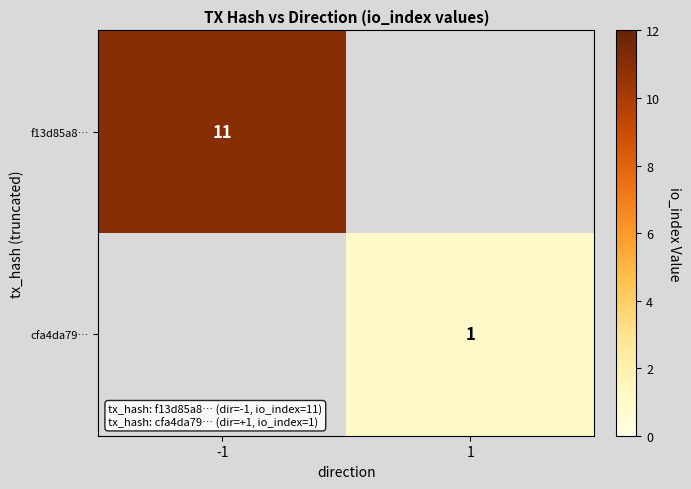

Is the value of cfa4da79… at 1 greater than the value of f13d85a8… at -1?

No